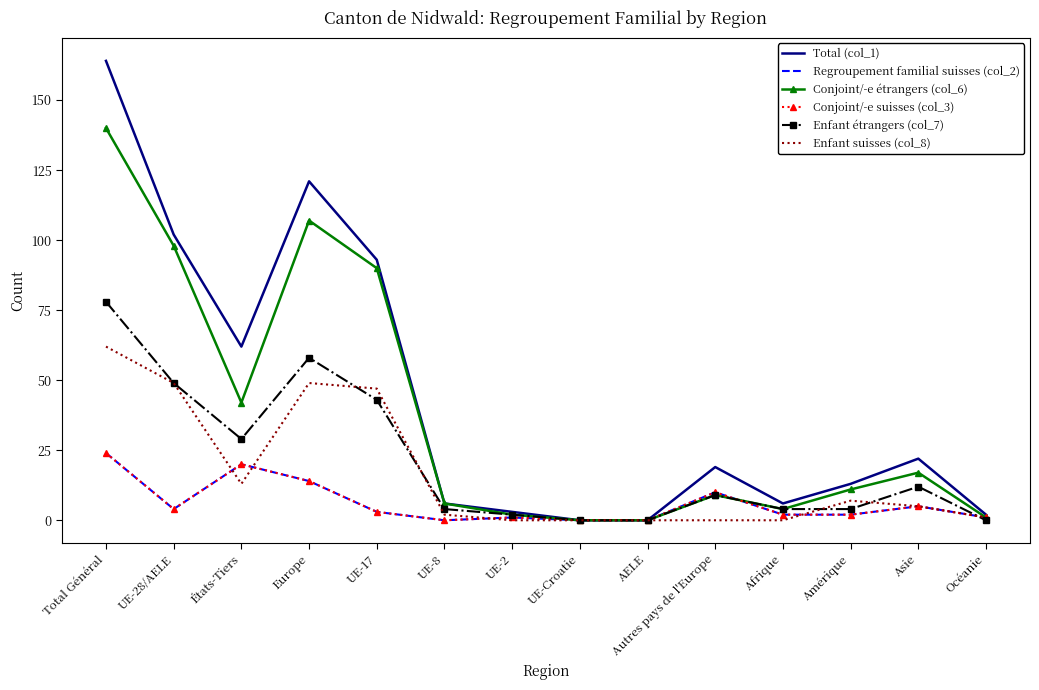

Where is Regroupement familial suisses (col_2) nearest to the value 12?

Europe